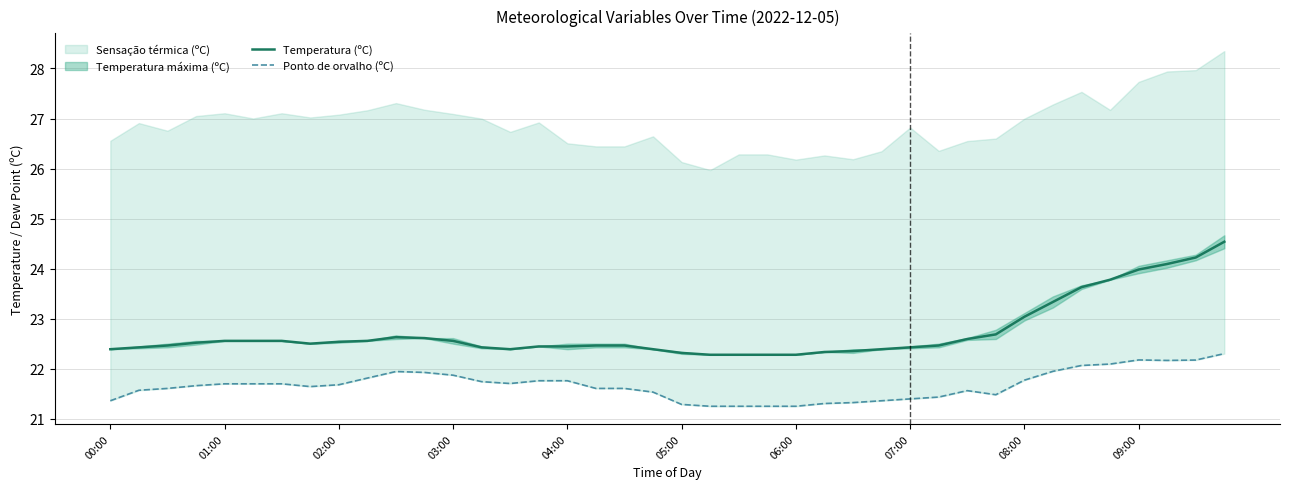

The value of Temperatura (ºC) at 05:00 is 7.3. True or false?

False